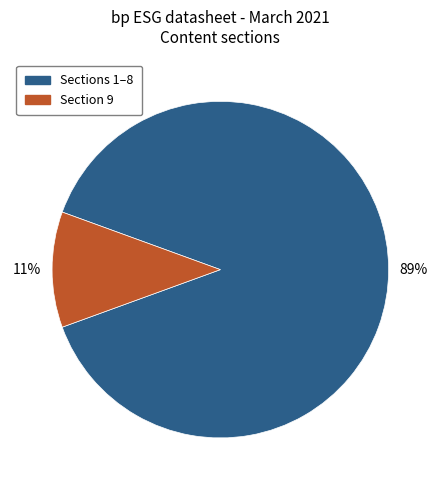

How many slices are in this pie chart?

2